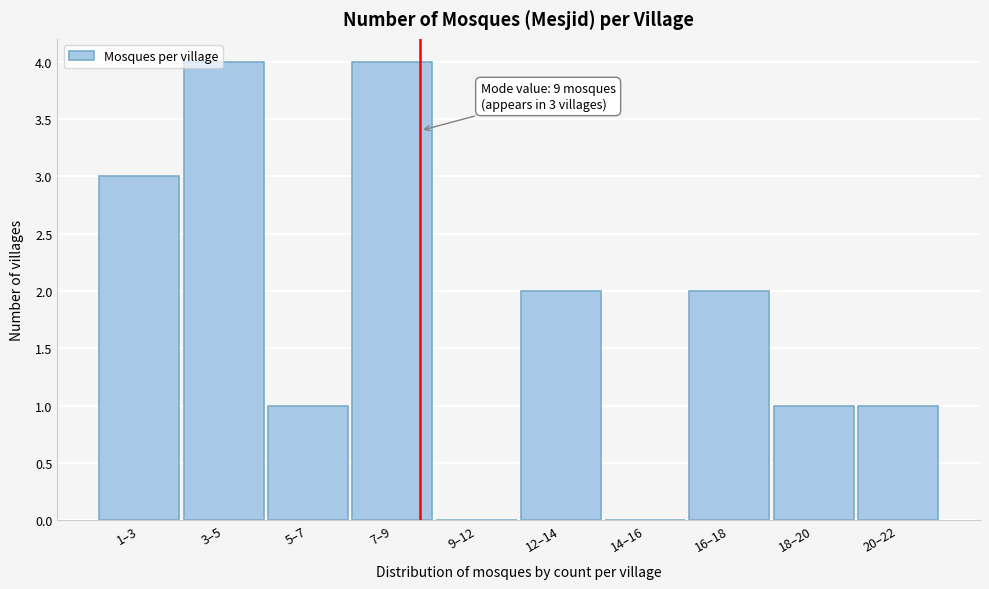

Reading left to right, transcribe all the data shown in this chart.

1–3=3	3–5=4	5–7=1	7–9=4	9–12=0	12–14=2	14–16=0	16–18=2	18–20=1	20–22=1